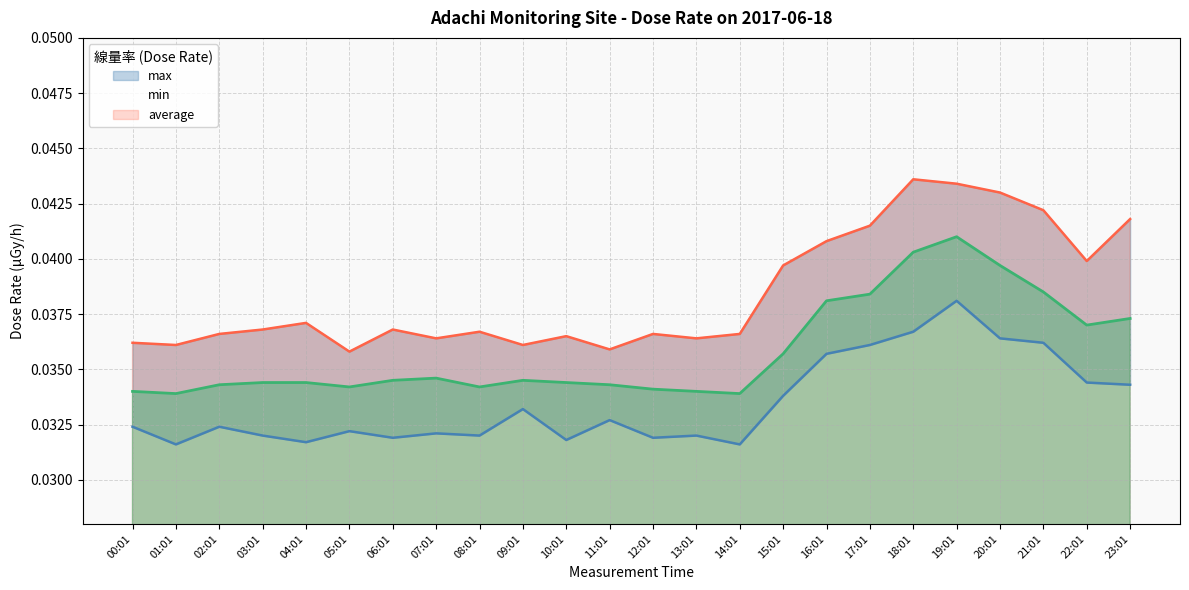

Rank the series by their maximum value, from highest to lowest.

max, average, min